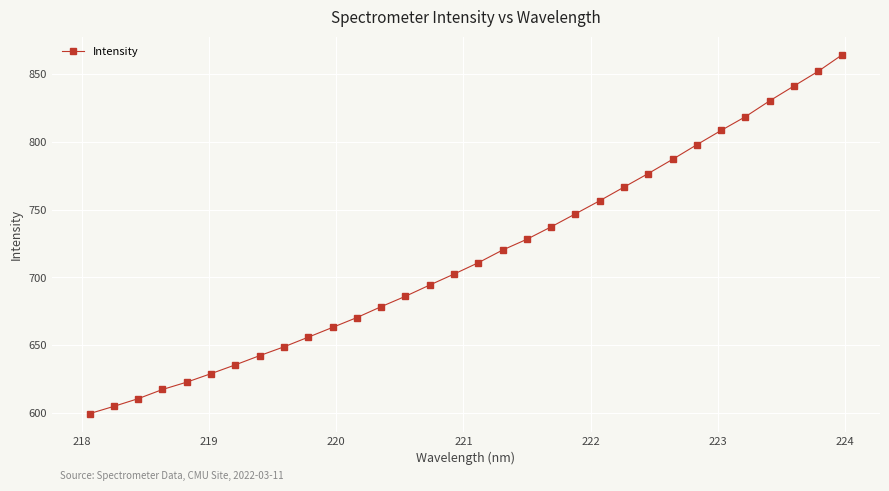

What is the value of the 2nd point from the left?

604.9